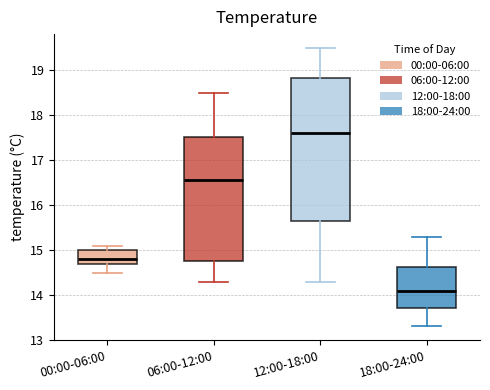

Reading left to right, read every box against the y-axis: the position of its median line, the range the box covers, and the ends of its whiskers. The values are not printed on the chart, so give them approximately, as read against the axis.

00:00-06:00: median 14.8, box 14.7 to 15.0, whiskers 14.5 to 15.1
06:00-12:00: median 16.6, box 14.8 to 17.5, whiskers 14.3 to 18.5
12:00-18:00: median 17.6, box 15.7 to 18.8, whiskers 14.3 to 19.5
18:00-24:00: median 14.1, box 13.7 to 14.6, whiskers 13.3 to 15.3